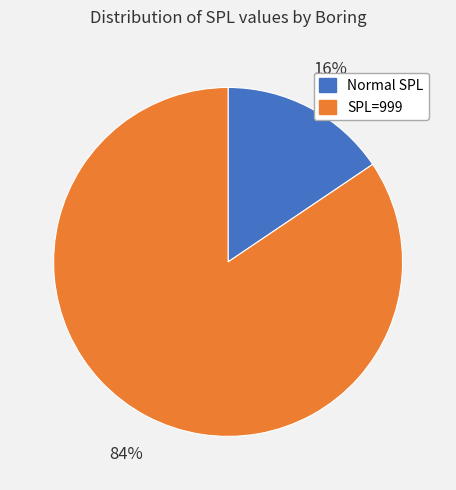

To the nearest percent, what is the average slice percentage?

50%